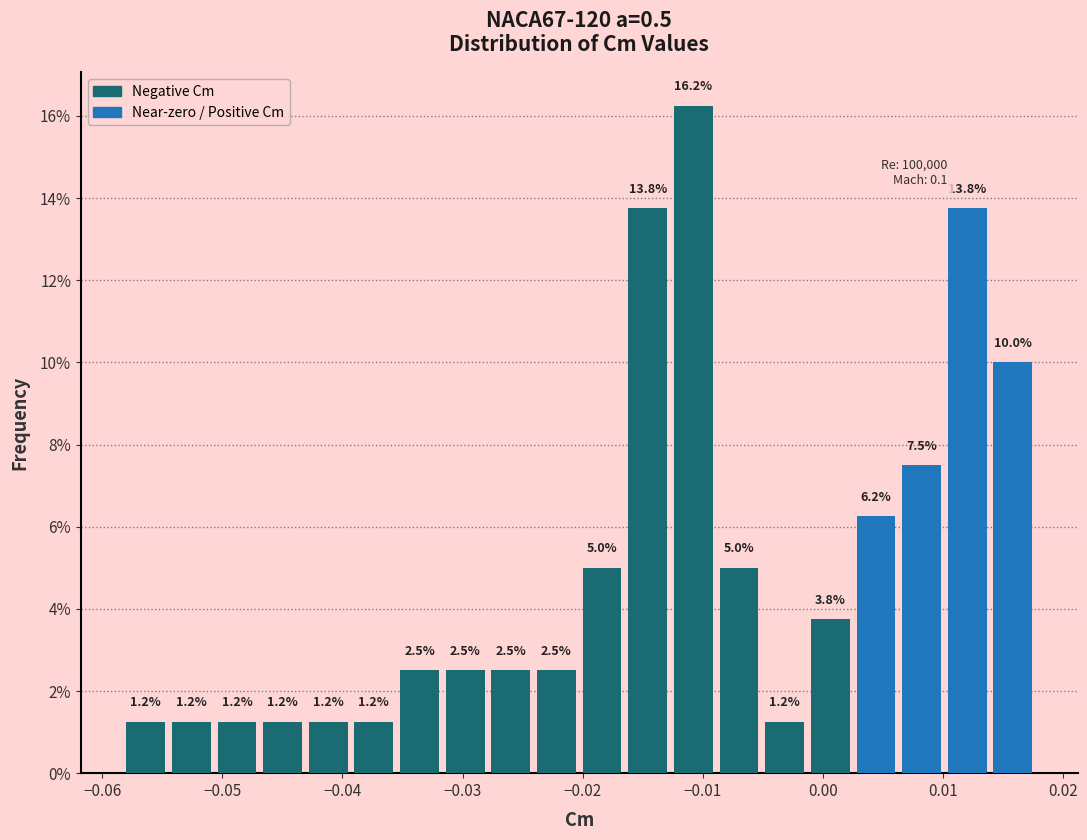

Read against the x-axis, roughly where is the centre of the tallest bar?

-0.011